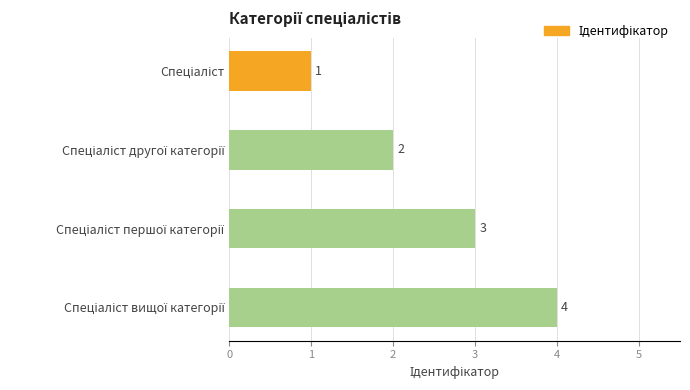

How many values are between 2 and 4?

3